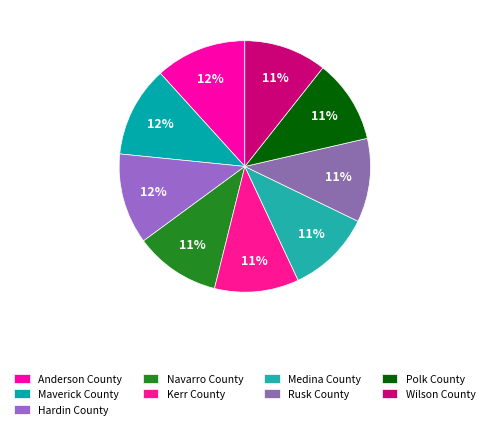

Which category has the biggest portion of the pie?

Anderson County